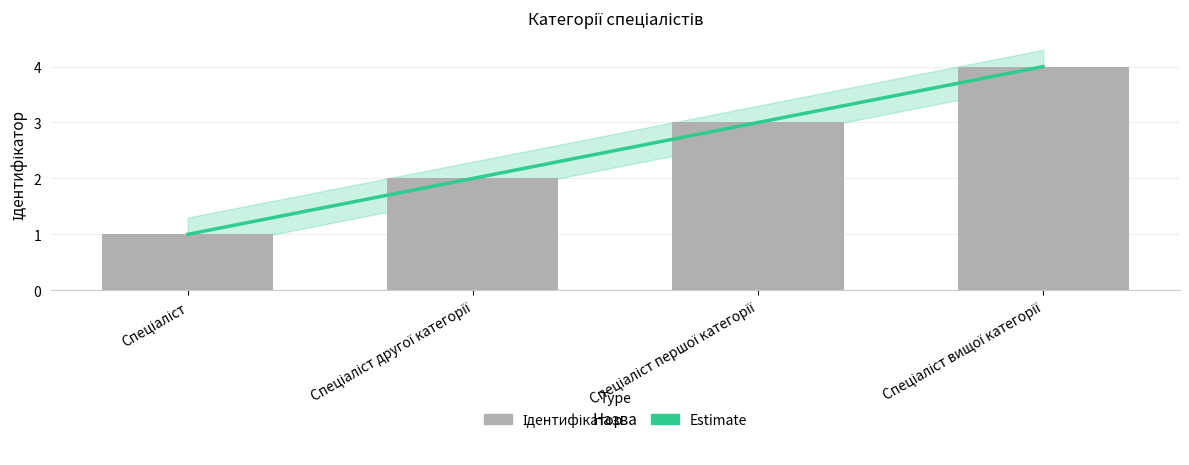

What is the label of the 2nd bar from the left?

Спеціаліст другої категорії